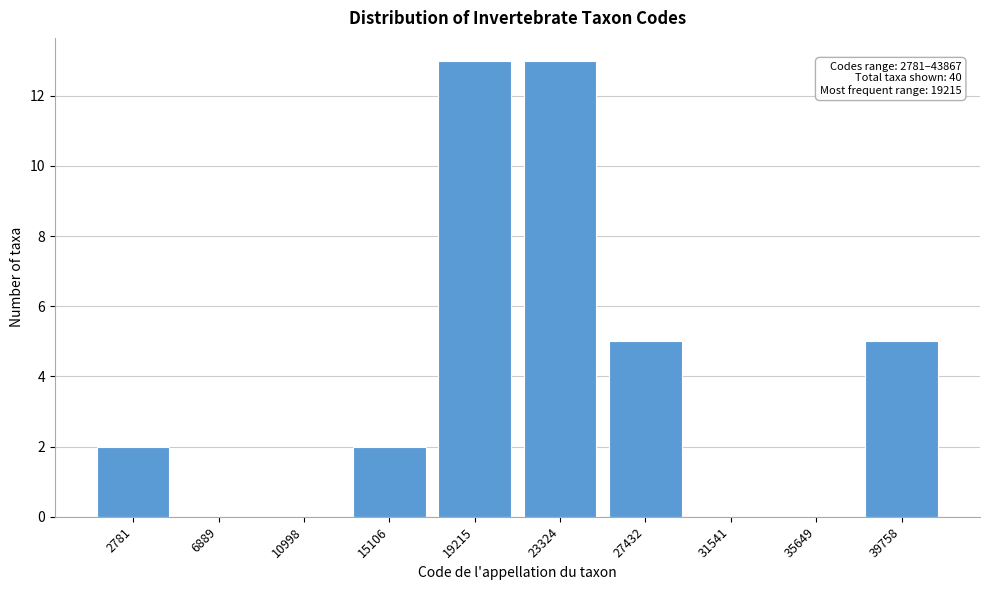

Reading right to left, transcribe all the data shown in this chart.

39758=5	35649=0	31541=0	27432=5	23324=13	19215=13	15106=2	10998=0	6889=0	2781=2